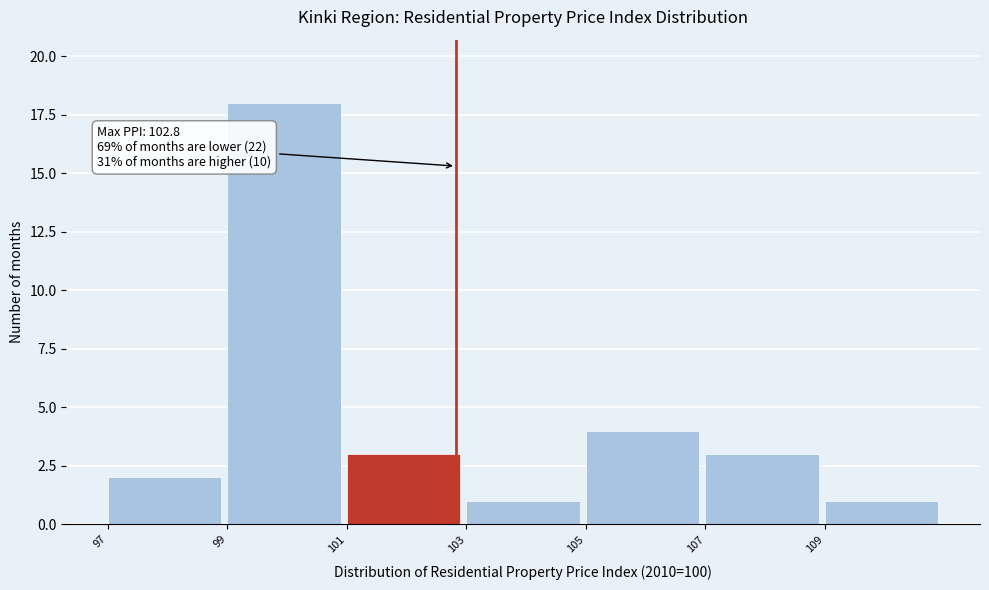

Over which range of the x-axis is the bar tallest?

99 to 101